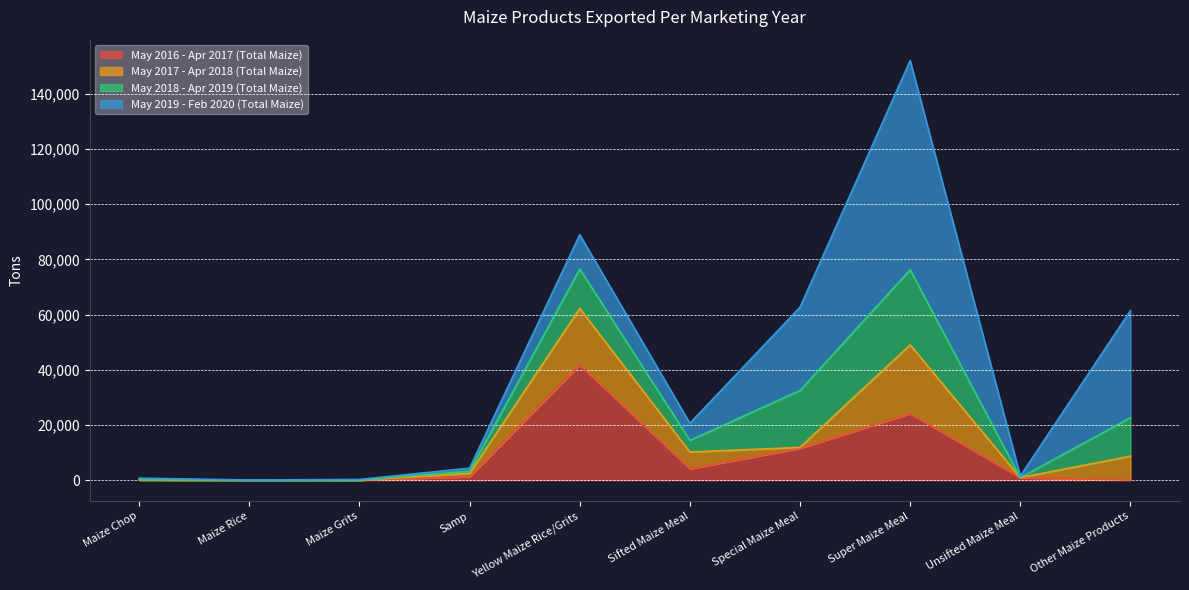

The May 2016 - Apr 2017 (Total Maize) series shows 11551 at Special Maize Meal. True or false?

True